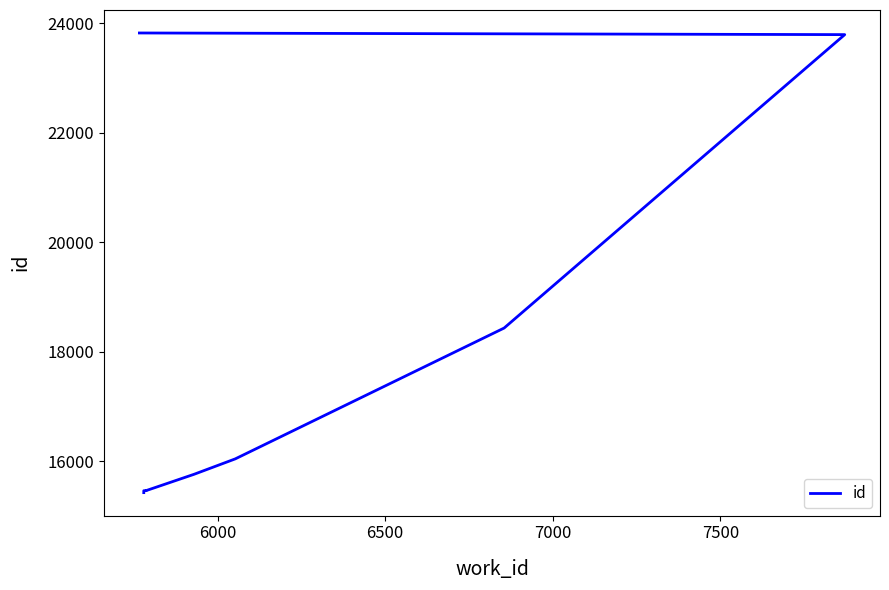

Reading left to right, list all the values displayed in this chart.

15425	15460	15461	15462	15516	15760	16042	18433	23795	23825